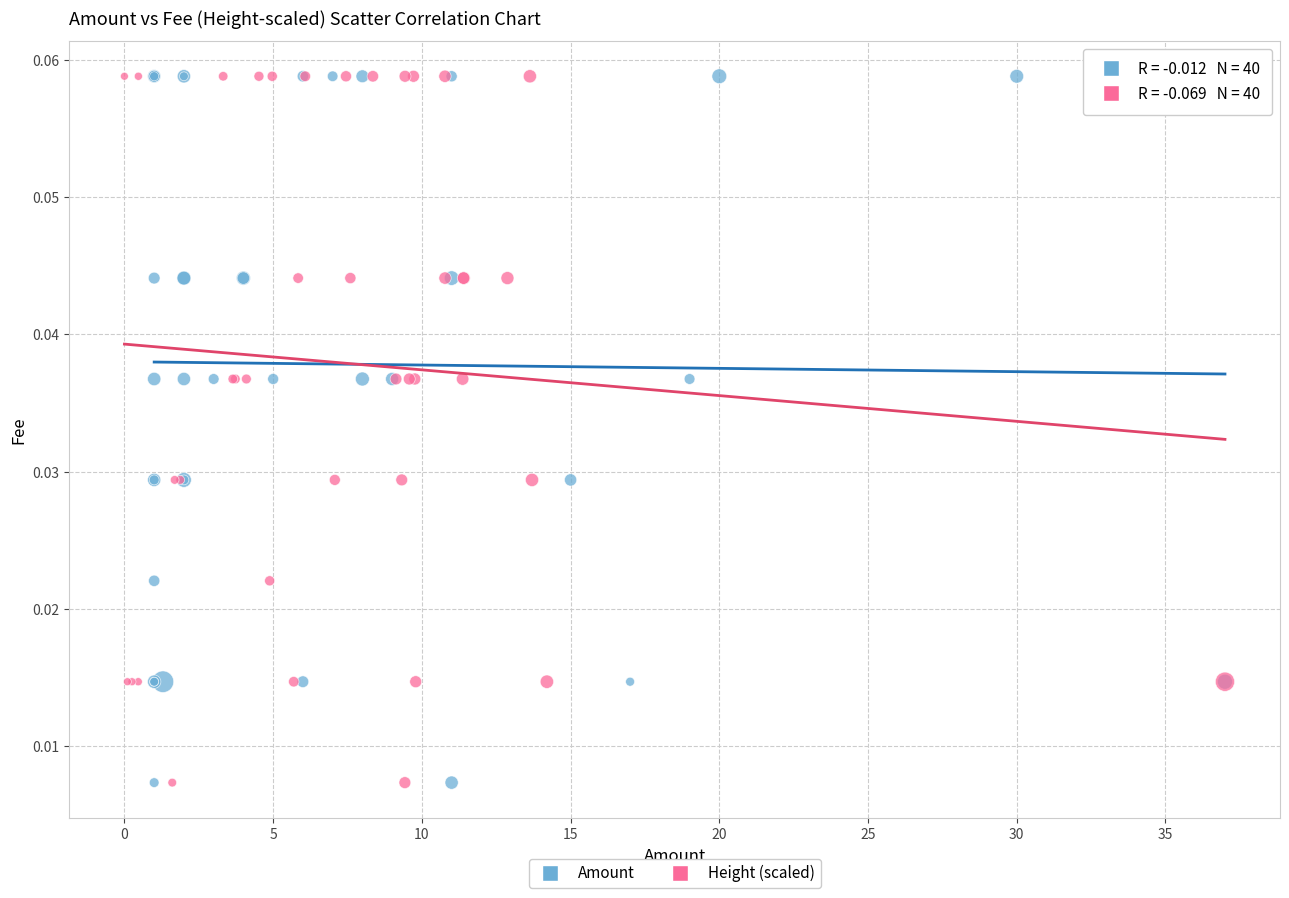

What are all the series names shown in the legend?

Amount, Height (scaled)